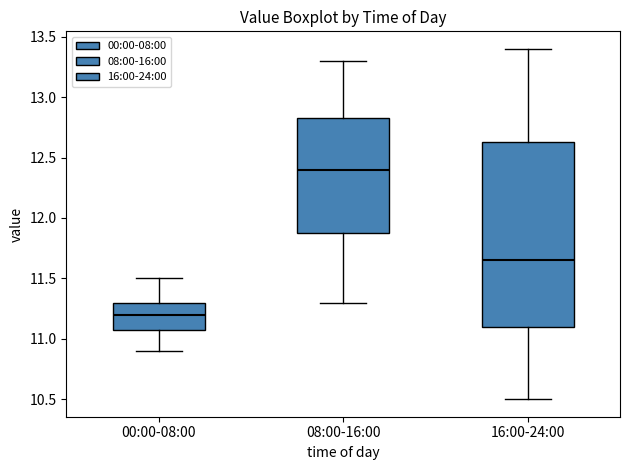

Where is the lower edge of the box for 00:00-08:00 on the y-axis? The values are not printed on the chart, so give them approximately, as read against the axis.

11.10